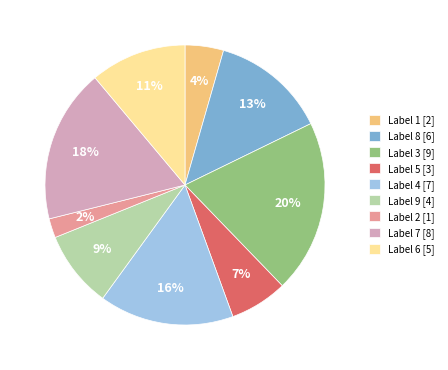

Count the number of slices in the pie.

9